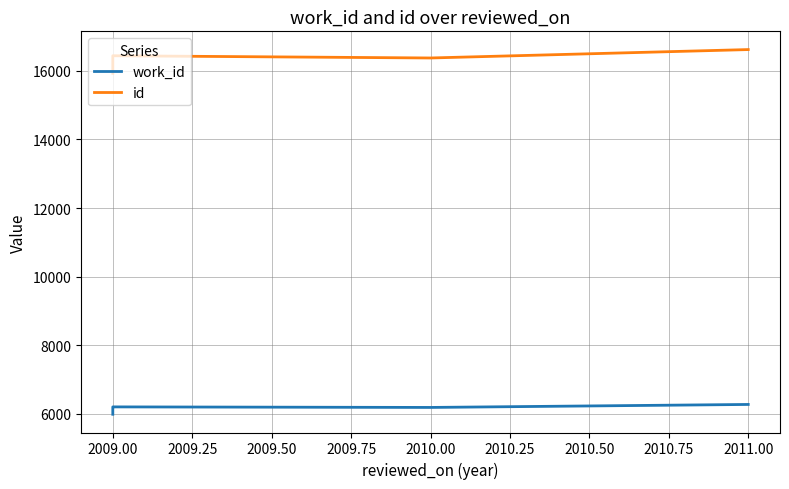

Which series has the largest total across all categories?

id